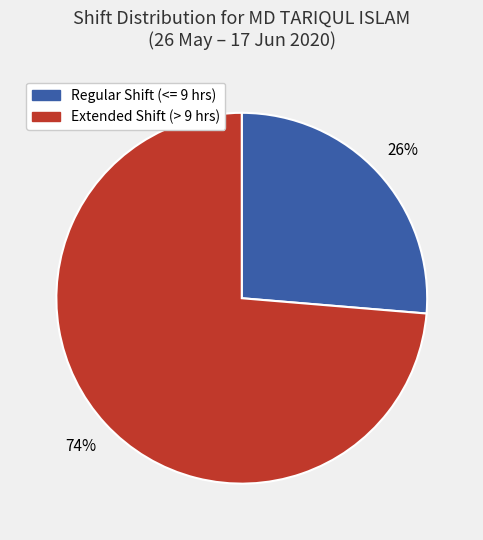

How many segments does this pie chart have?

2